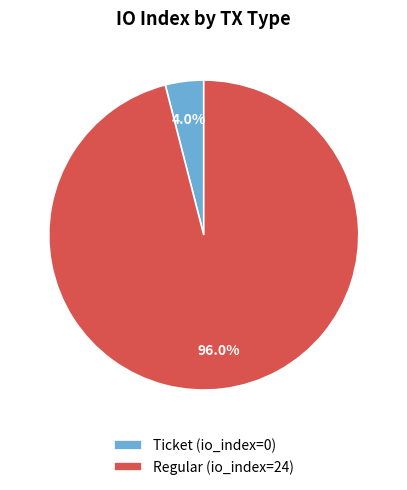

How many segments does this pie chart have?

2